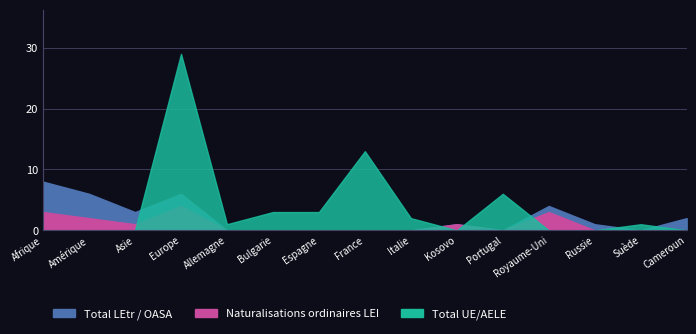

At which category is the sum across all series the highest?

Europe